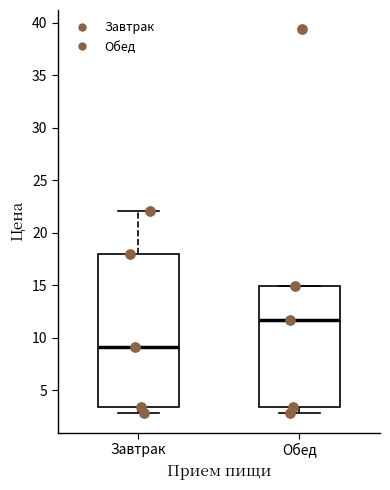

Reading left to right, transcribe this box plot: for each box, give where its median line is, the range the box spans, and where its two whiskers end, as read against the y-axis. The values are not printed on the chart, so give them approximately, as read against the axis.

Завтрак: median 9.0, box 3.5 to 18.0, whiskers 3.0 to 22.0
Обед: median 11.5, box 3.5 to 15.0, whiskers 3.0 to 15.0